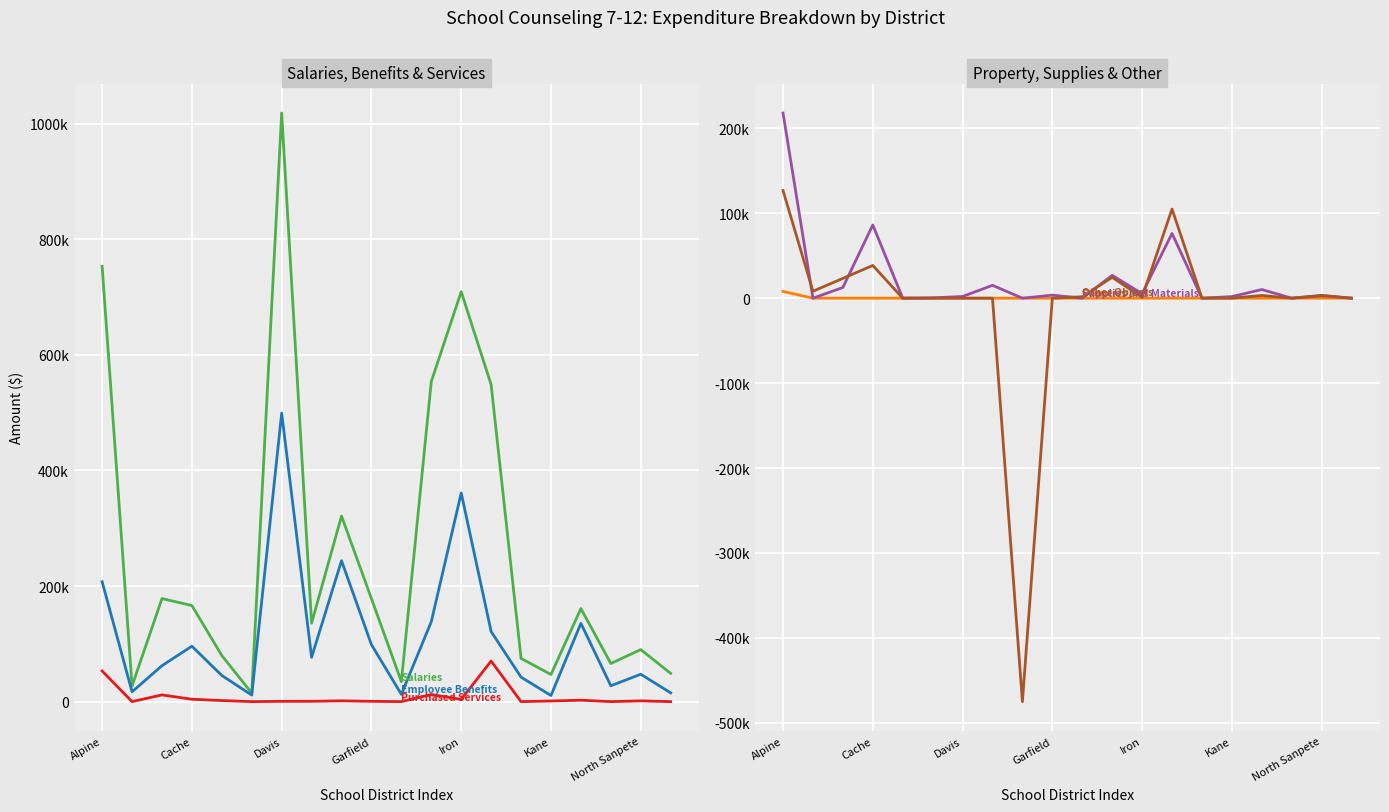

What is the average value of the Total Property series?

398.3